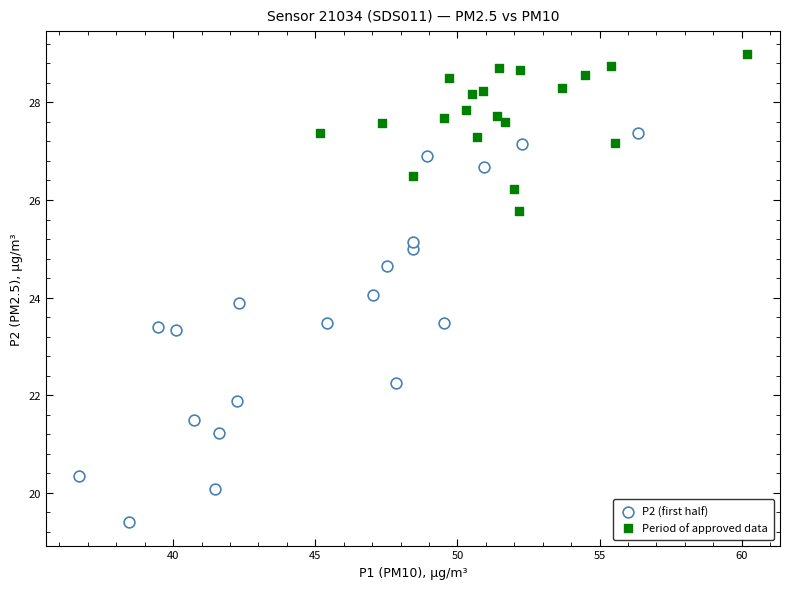

Which series contains the lowest Y value?

P2 (first half)